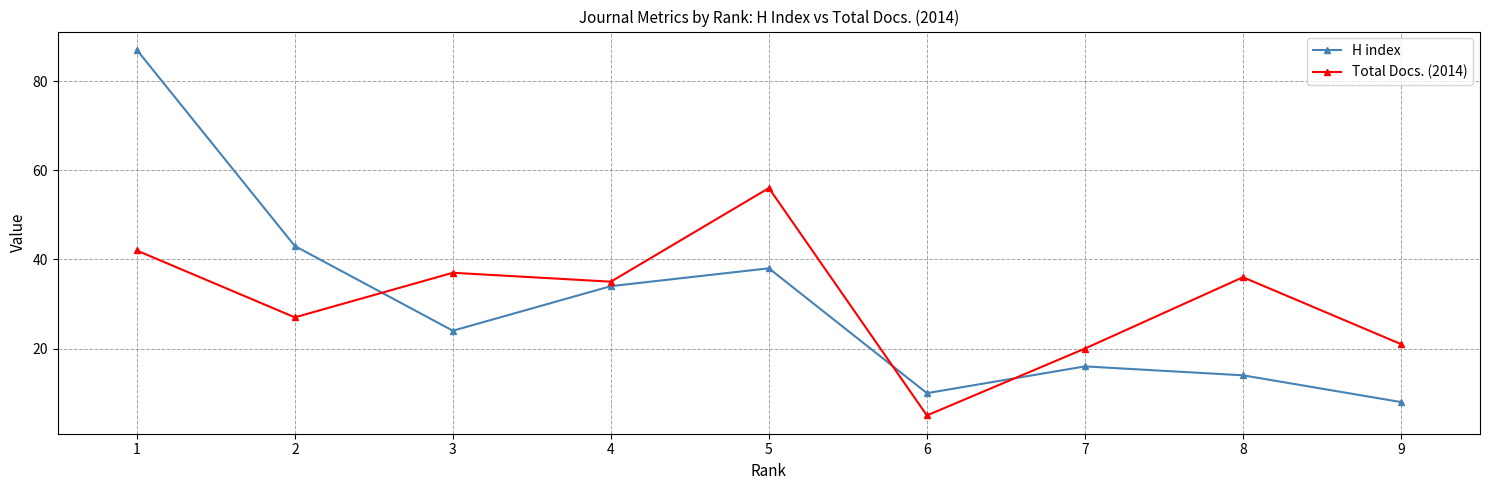

What is the value of the H index point at the 9th from the left?

8